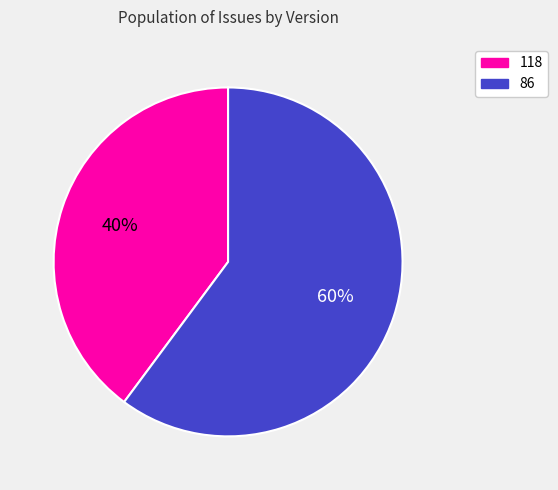

Between 118 and 86, which is larger?

86